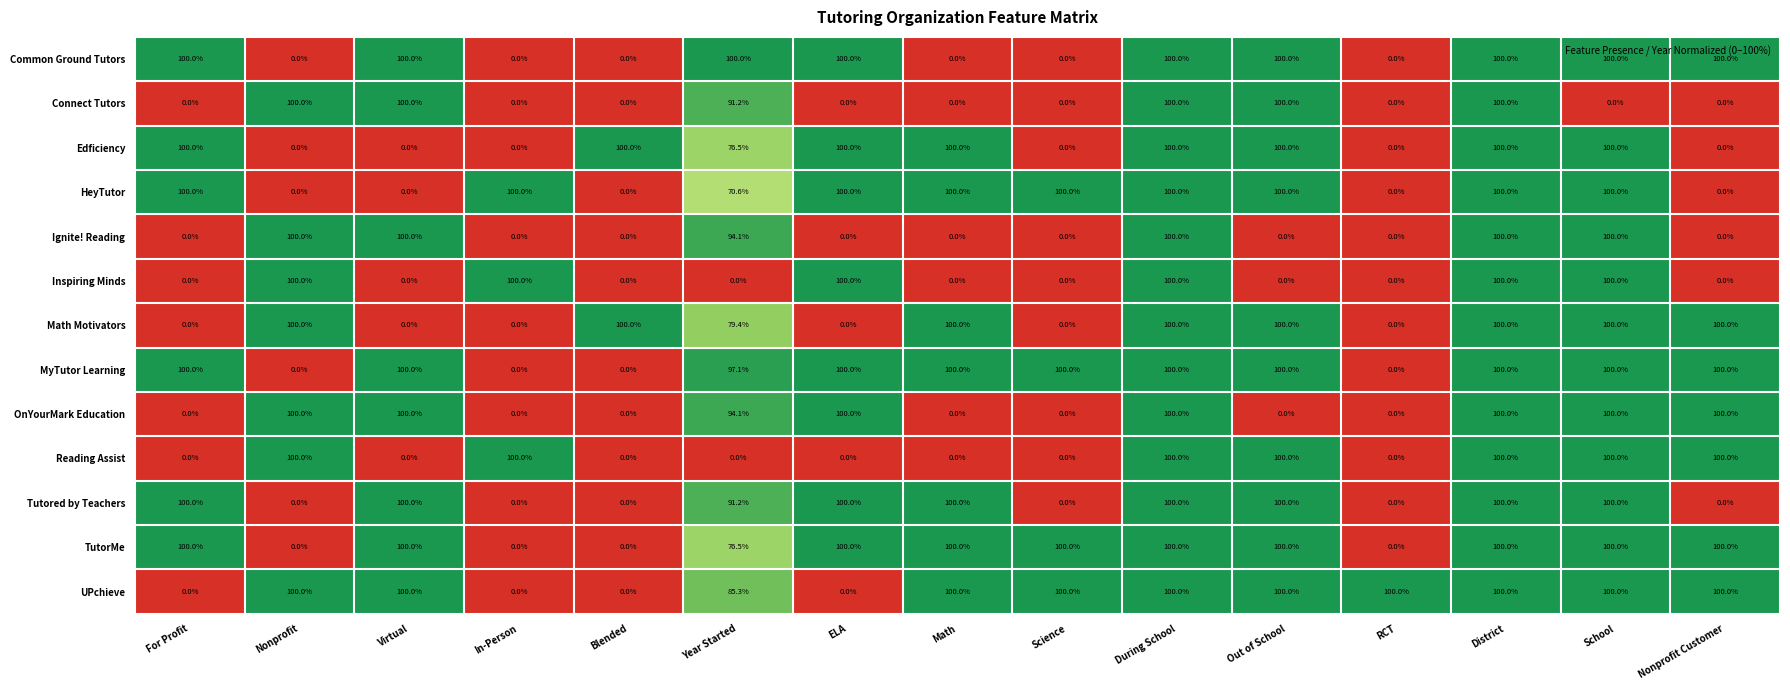

At how many categories does at least one series exceed 91?

15